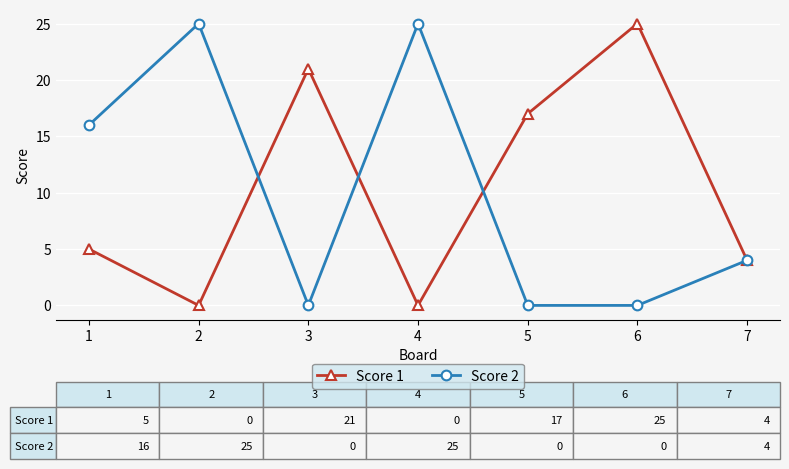

How many Score 1 values are between 0 and 21?

6